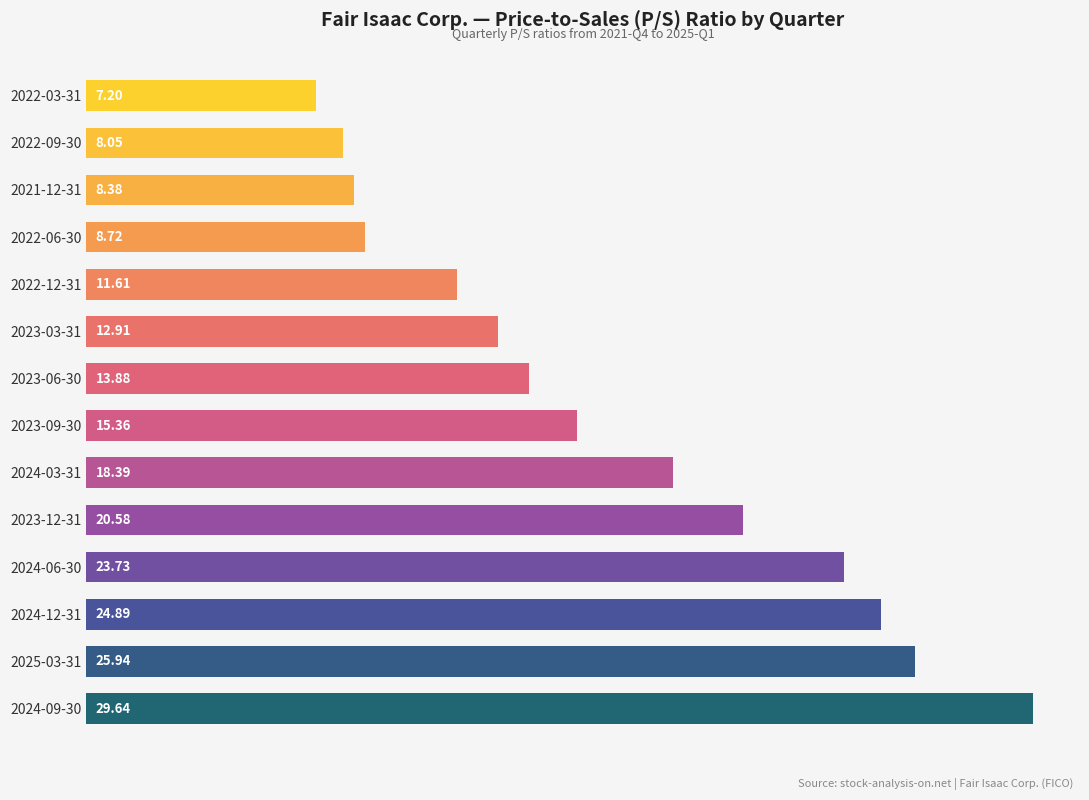

What is the sum of all values?

229.3